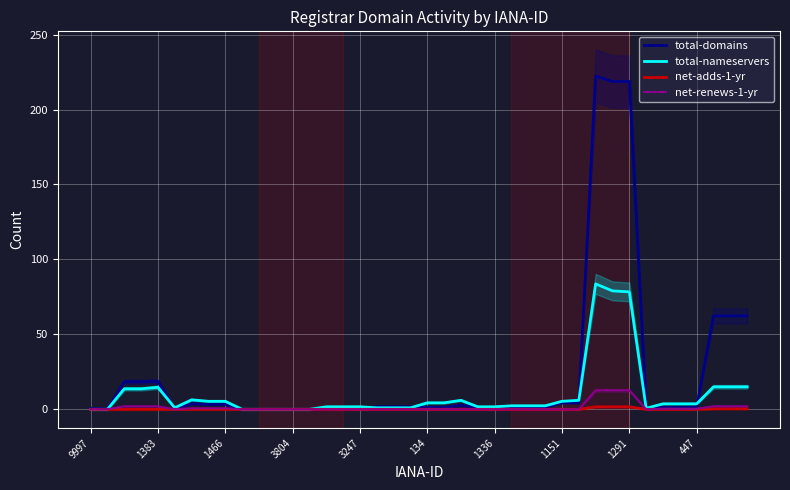

Which has a higher value, 34 or 13?

34